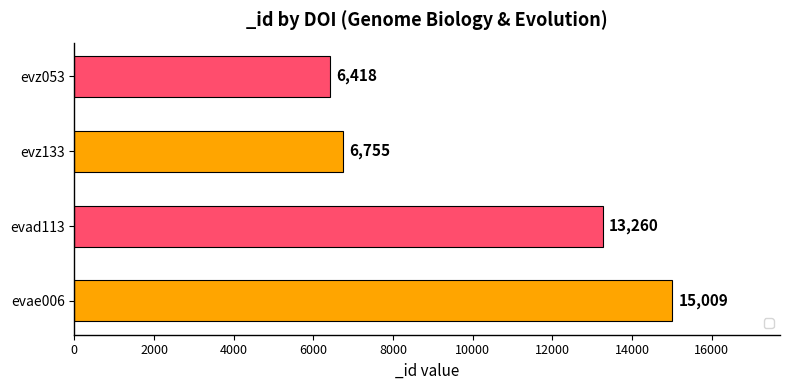

Approximately how many times larger is the value at evz053 compared to evad113?

0.5